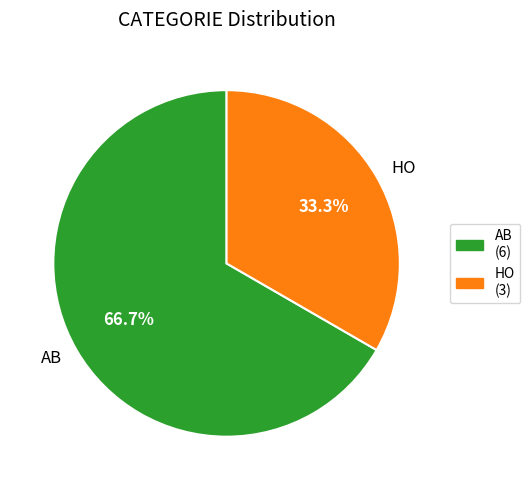

Is it true that AB is 67% of the pie?

True